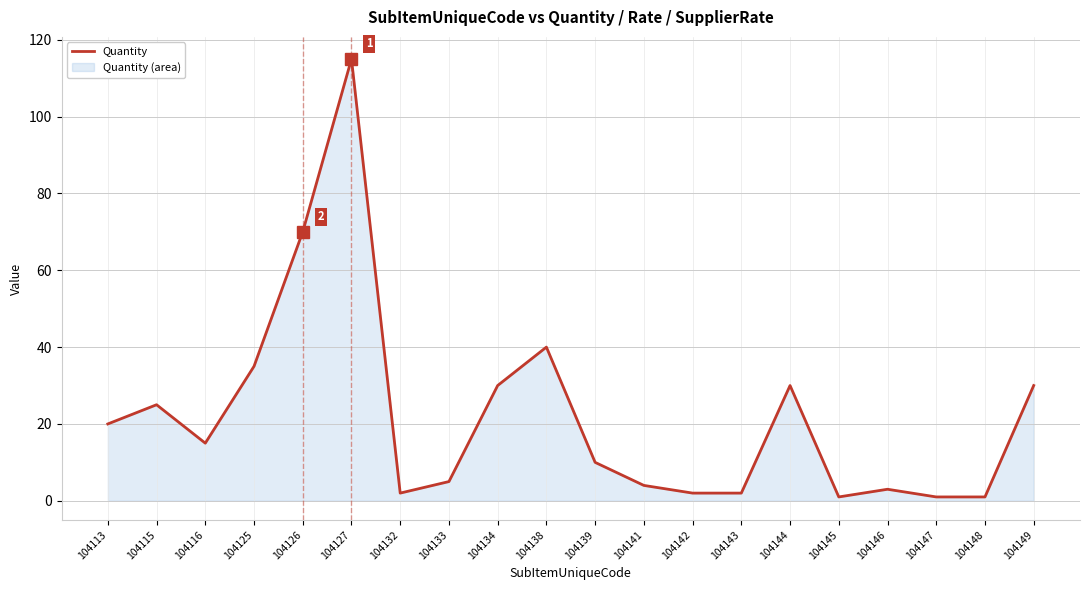

Reading left to right, list all the values displayed in this chart.

20	25	15	35	70	115	2	5	30	40	10	4	2	2	30	1	3	1	1	30